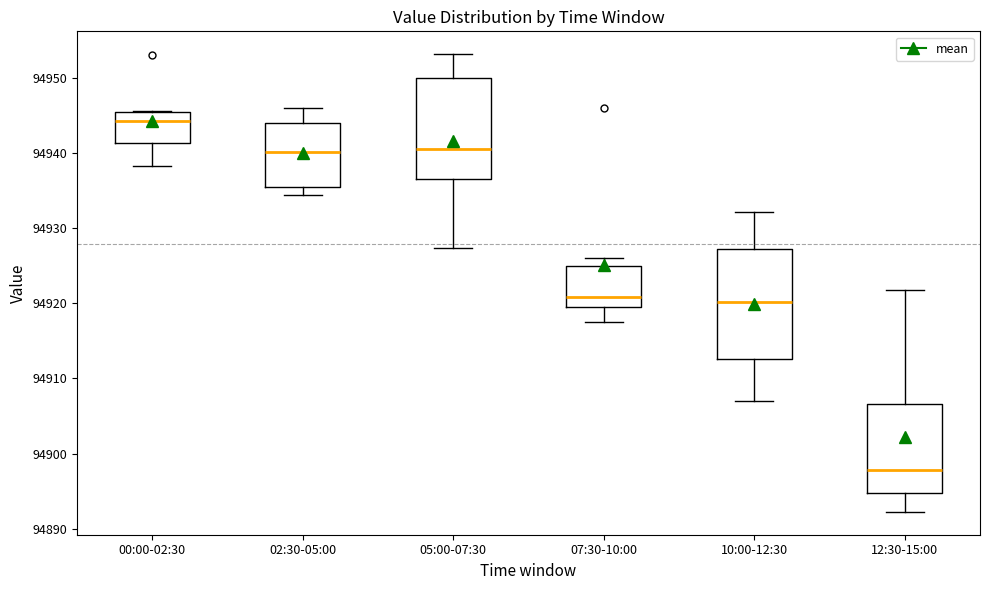

Where is the upper edge of the box for 02:30-05:00 on the y-axis? The values are not printed on the chart, so give them approximately, as read against the axis.

94944